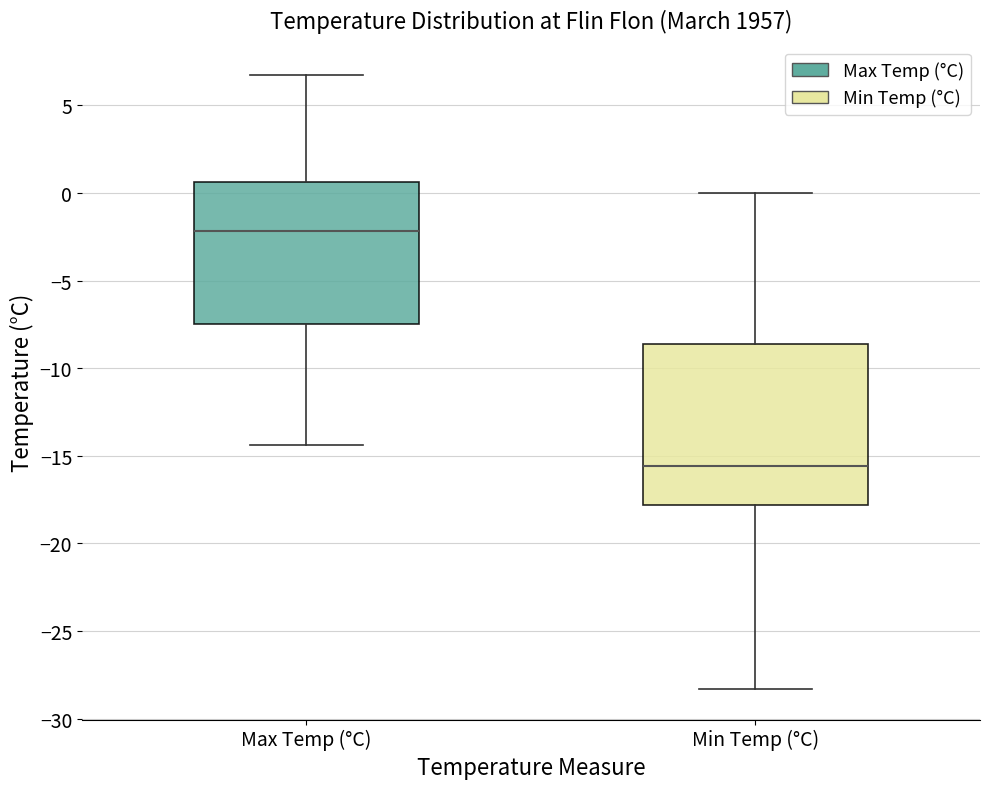

Which box has the lowest median line?

Min Temp (°C)